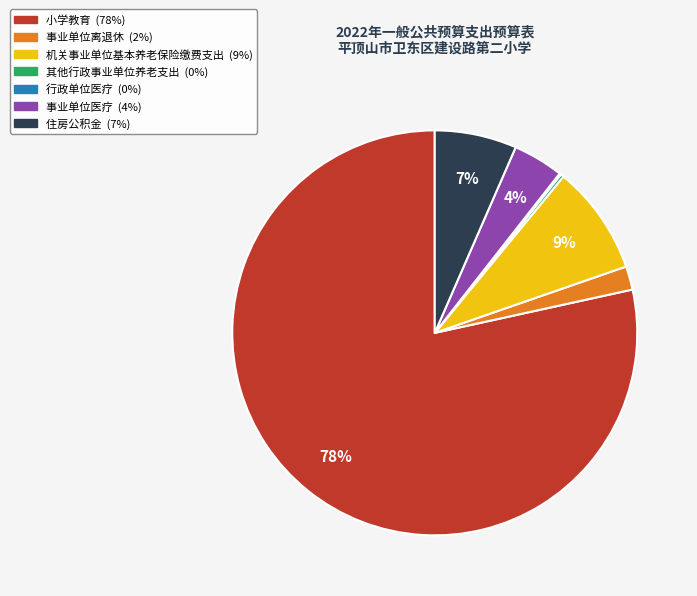

Which has a higher value, 事业单位医疗 or 机关事业单位基本养老保险缴费支出?

机关事业单位基本养老保险缴费支出